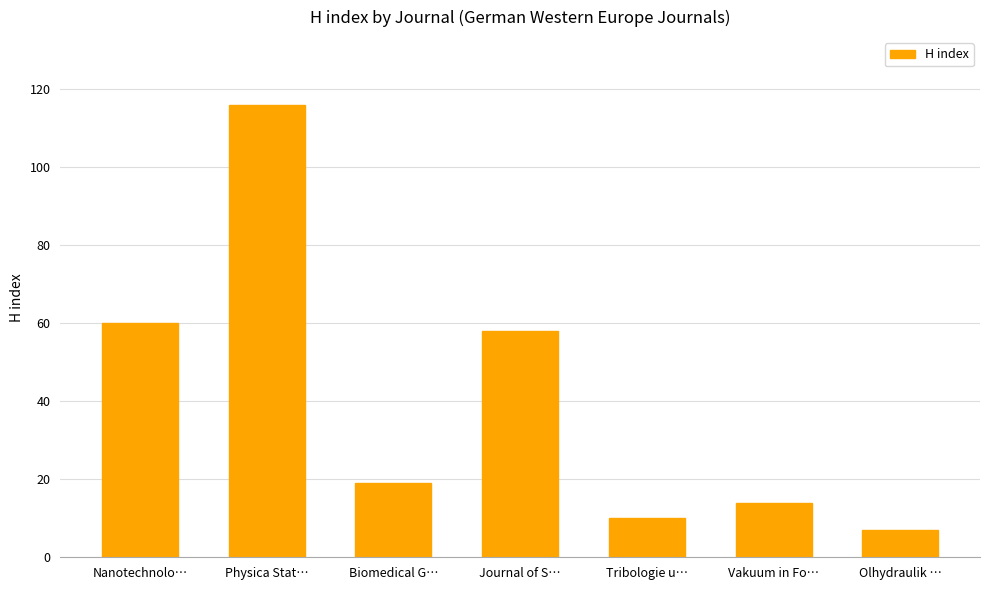

What is the change in value from Physica Stat… to Journal of S…?

-58